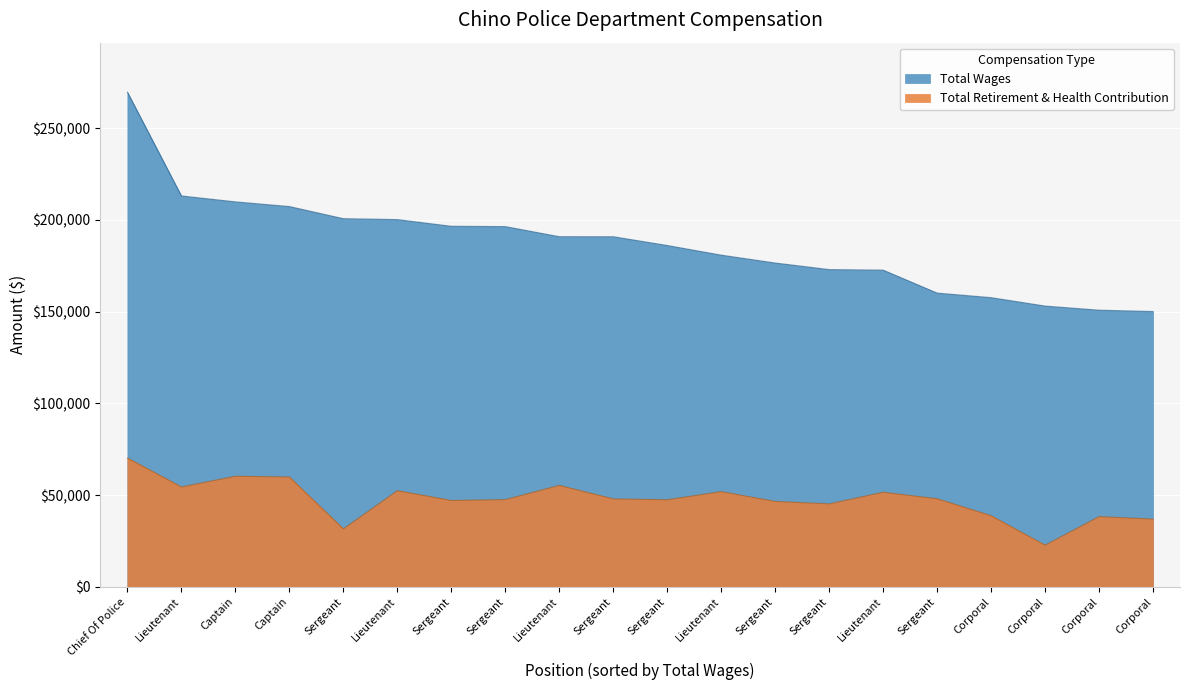

In Total Retirement & Health Contribution, how many points are higher than both neighbors (excluding endpoints)?

6